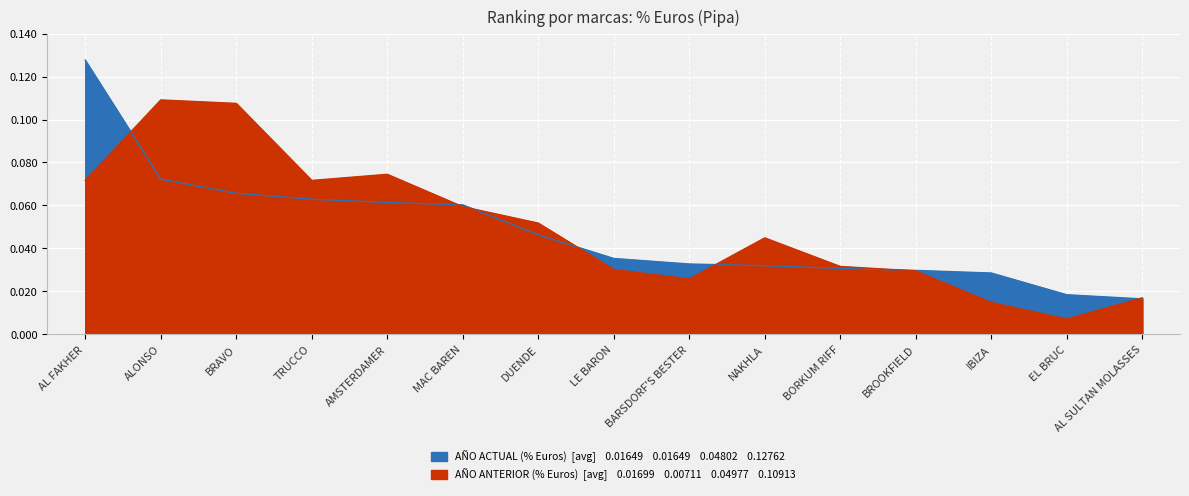

How many categories are shown in the chart?

15